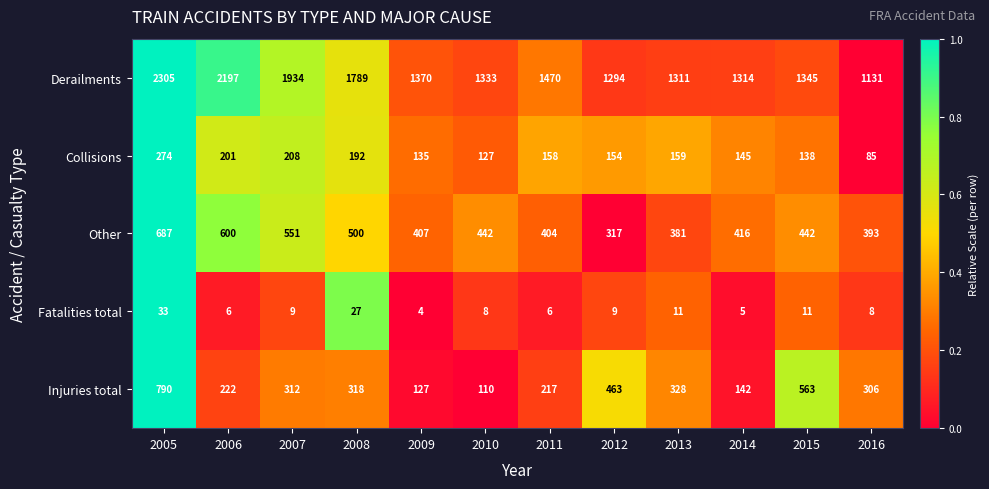

What is the average value of the Collisions series?

165